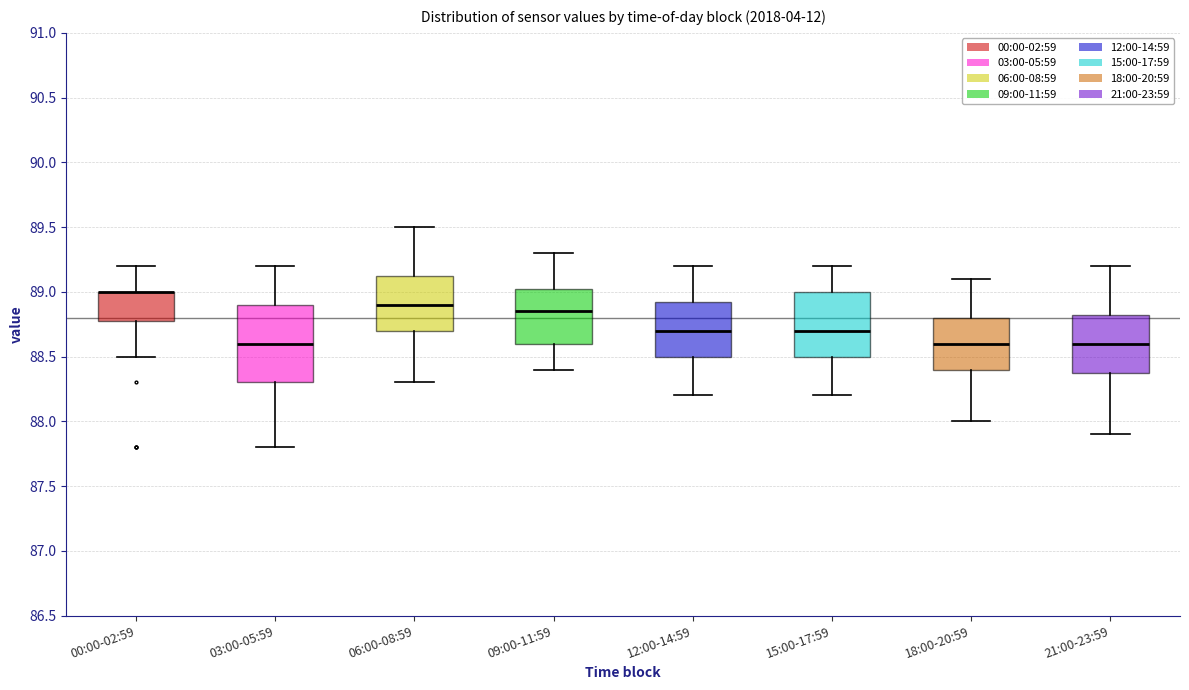

Where does the lower whisker of the box for 09:00-11:59 end on the y-axis? The values are not printed on the chart, so give them approximately, as read against the axis.

88.40